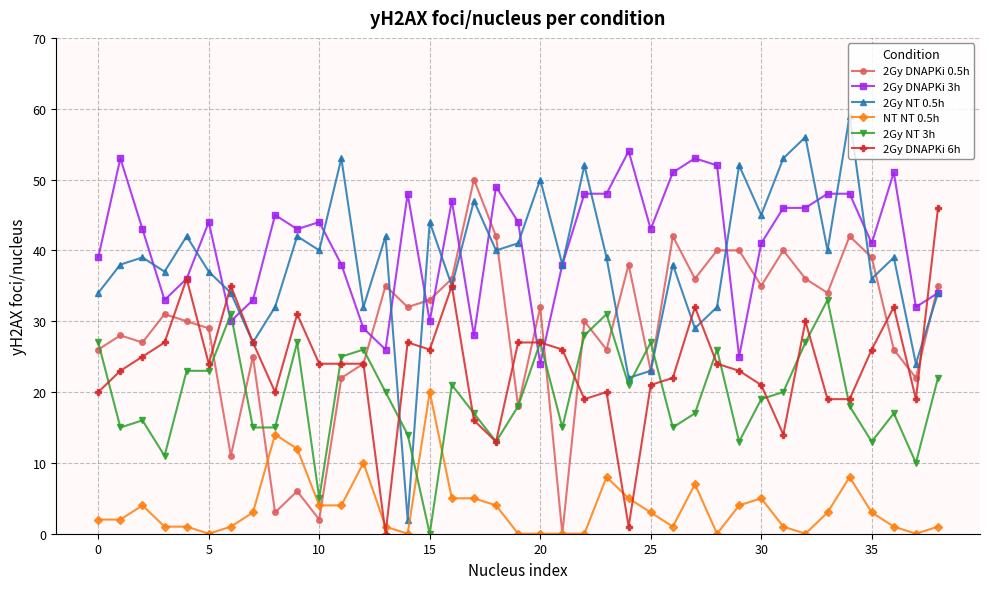

True or false: 2Gy NT 3h and 2Gy DNAPKi 3h cross at least once.

True